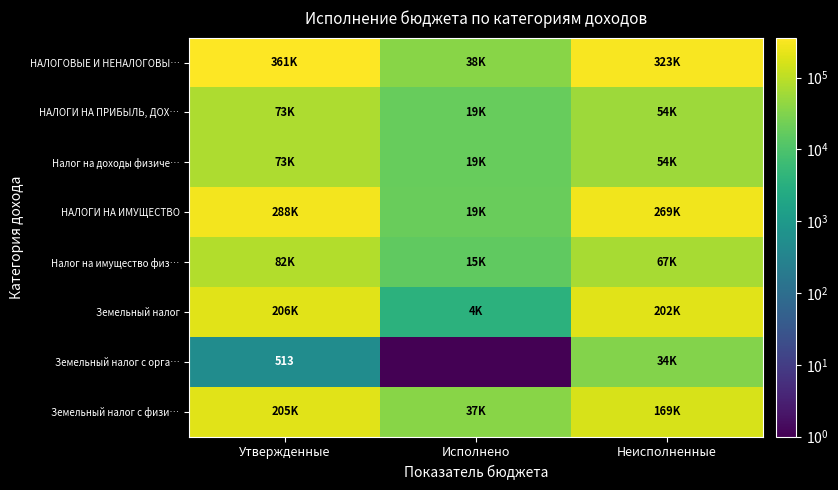

What is the total value across all series at Исполнено?

150577.1